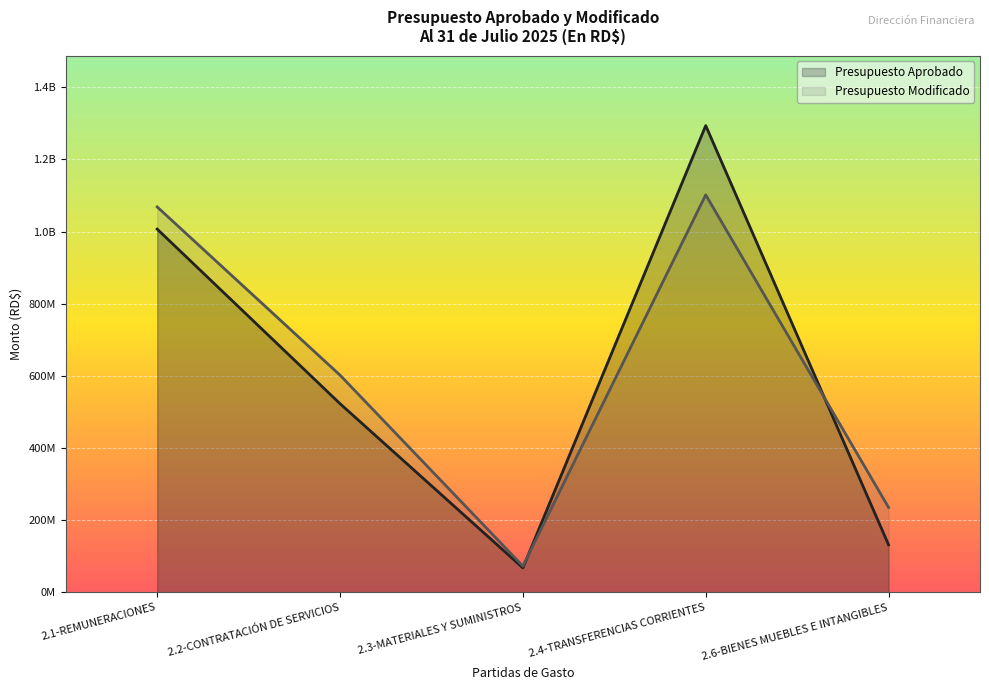

Is the value of Presupuesto Modificado at 2.4-TRANSFERENCIAS CORRIENTES greater than the value of Presupuesto Aprobado at 2.3-MATERIALES Y SUMINISTROS?

Yes